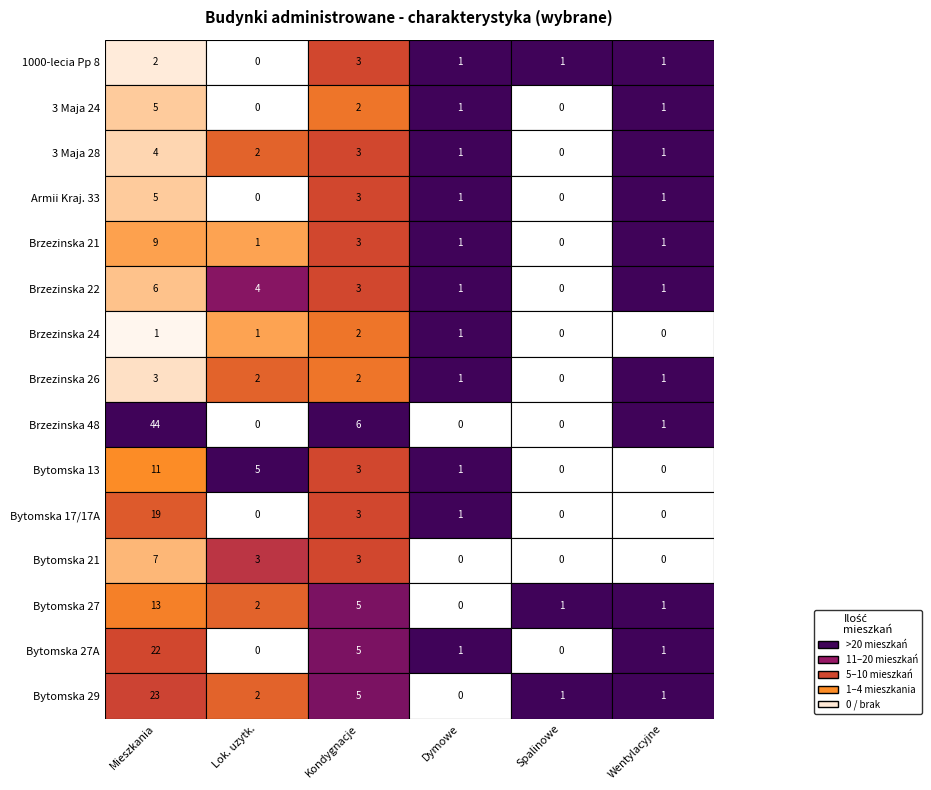

The Armii Kraj. 33 series shows 1 at 3. True or false?

True